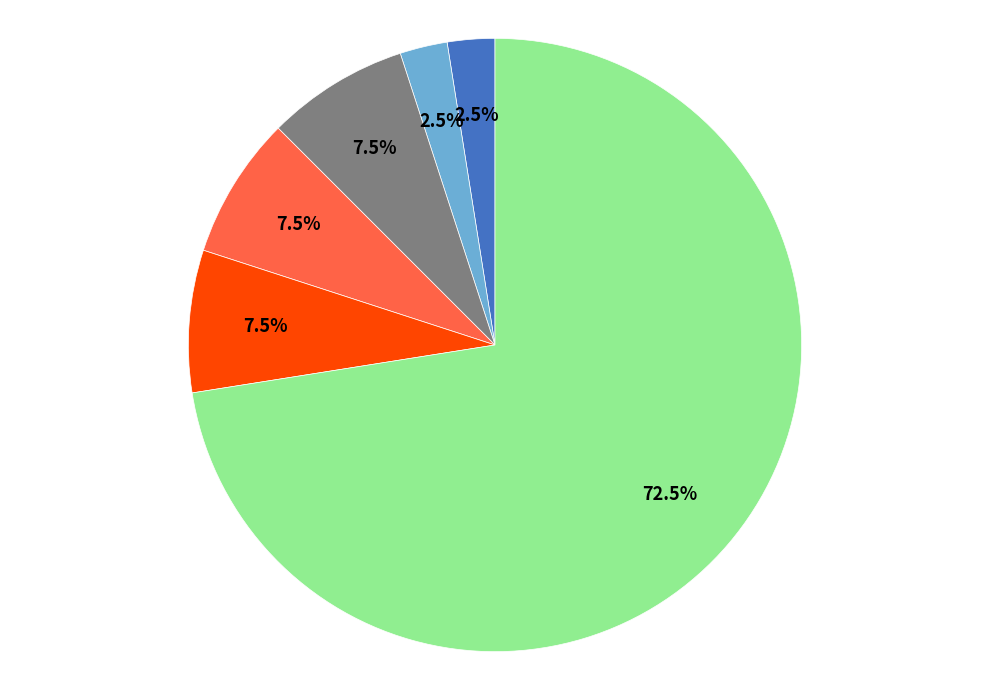

Is there any slice that represents more than half of the pie?

Yes